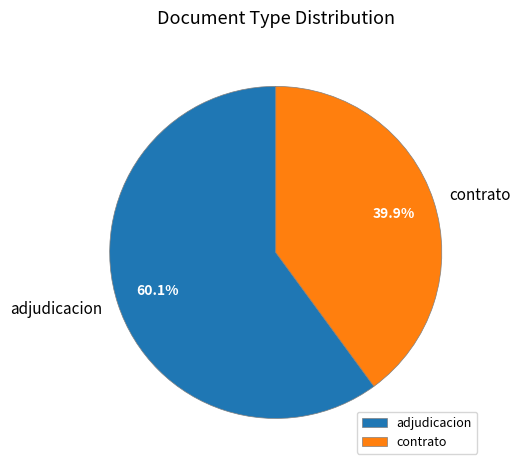

Rank the categories by value from lowest to highest.

contrato, adjudicacion